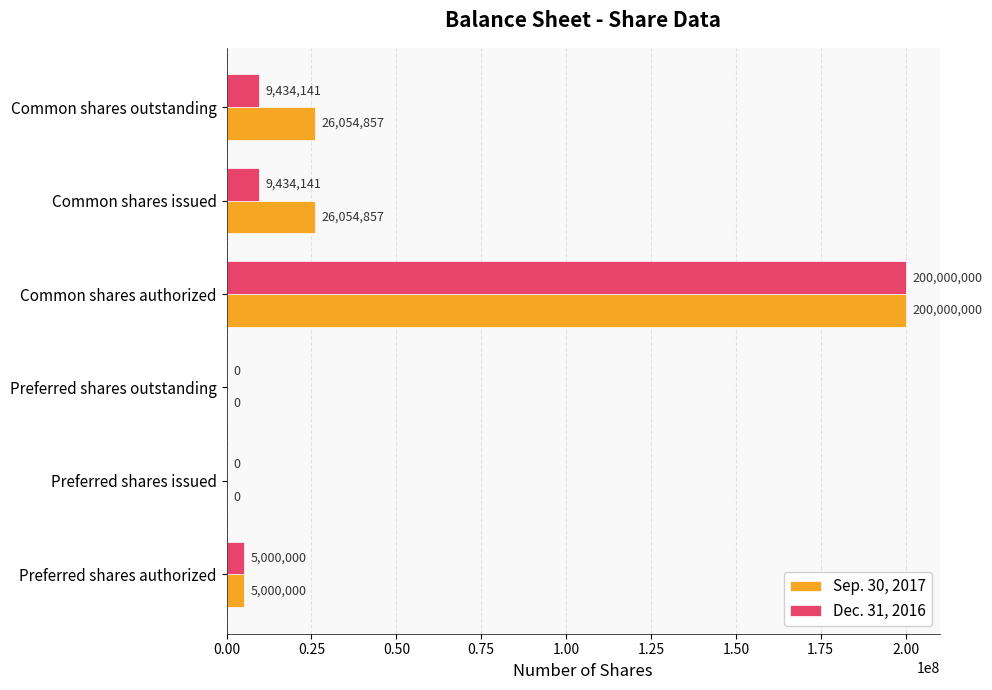

Which series has the largest total across all categories?

Sep. 30, 2017